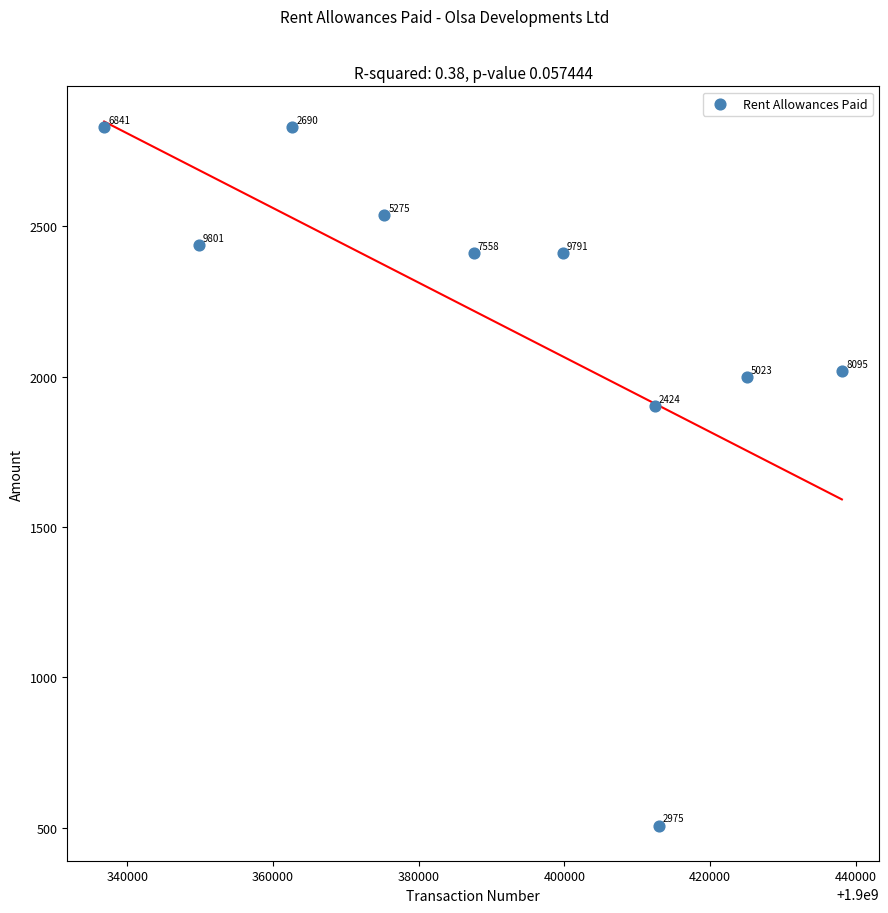

What Y value in the scatter plot is closest to 1668?

1902.4